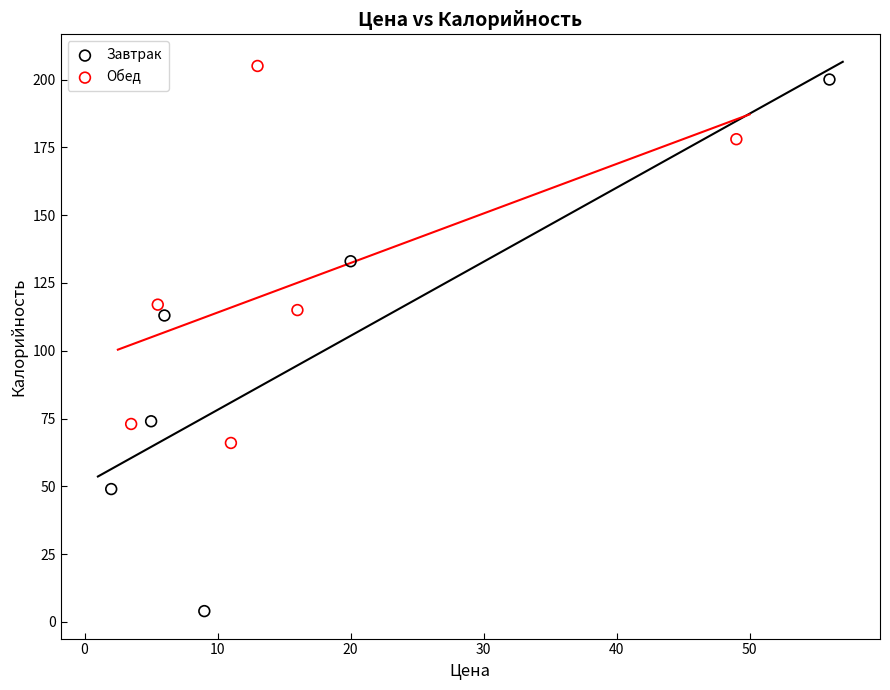

Which series has the largest Y range (max minus min)?

Завтрак